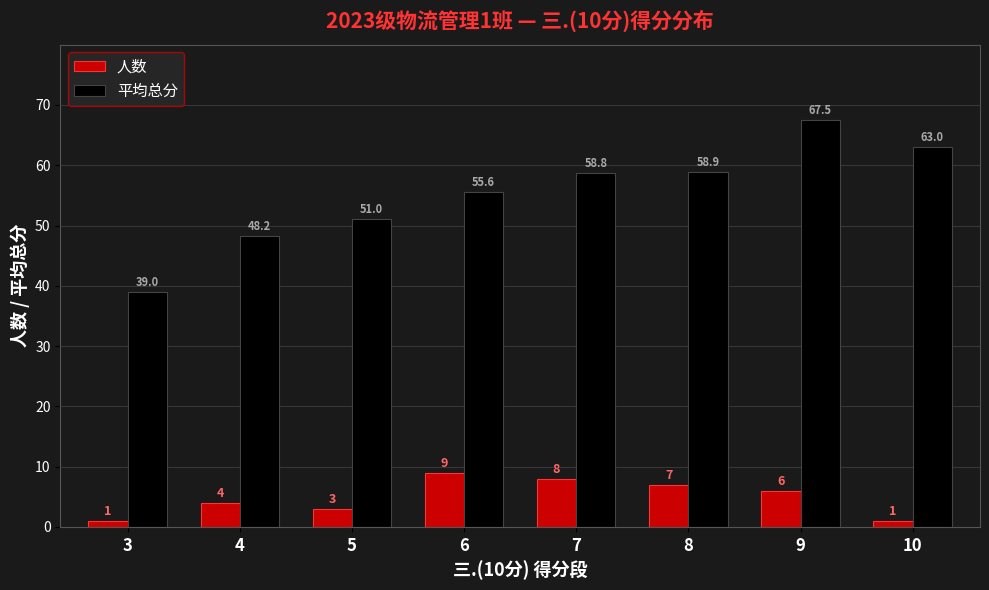

The 平均总分 series shows 67.5 at 9. True or false?

True